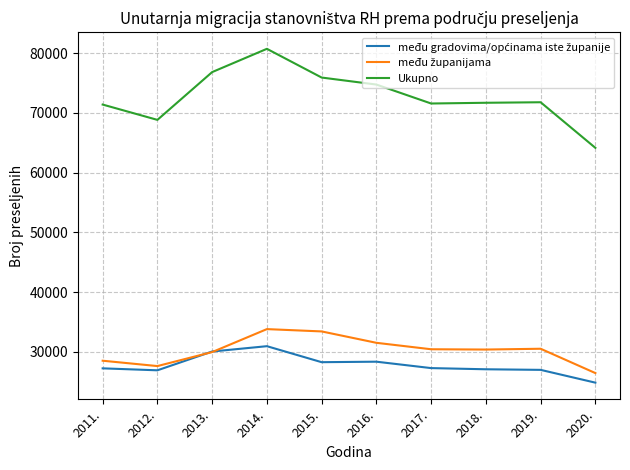

The Ukupno series shows 76840 at 2013.. True or false?

True